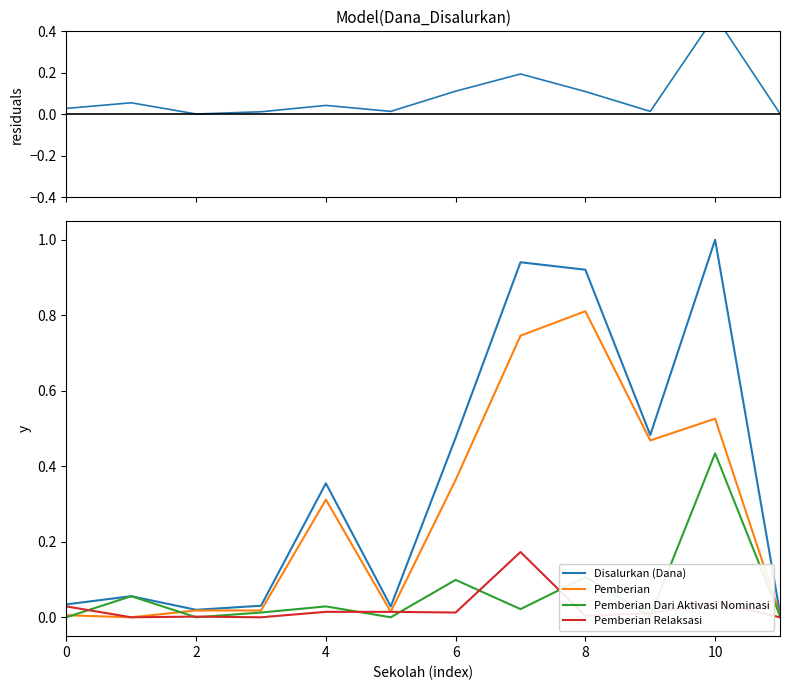

What is the highest value of the Disalurkan (Dana) series?

1.0